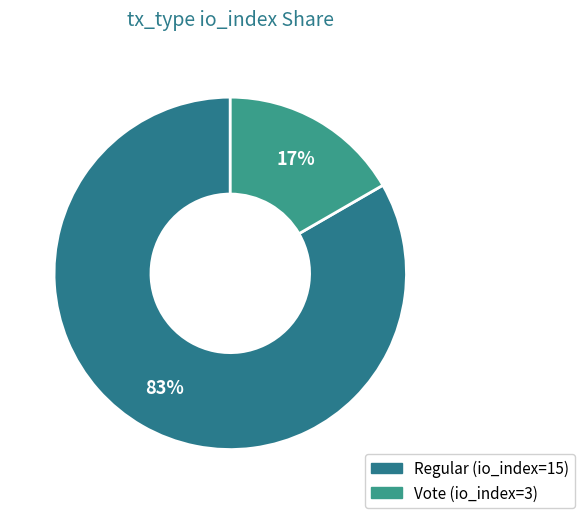

Does Vote (io_index=3) account for over 50% of the chart?

No